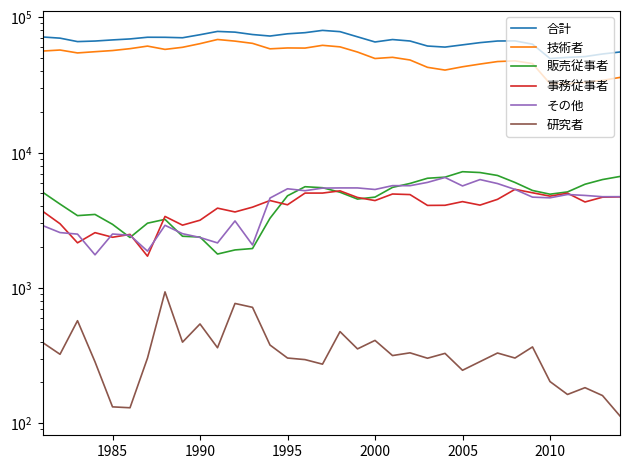

What is the highest value of the 研究者 series?

934